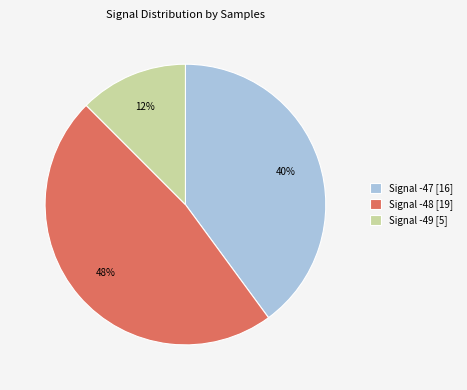

Which has a higher value, Signal -49 [5] or Signal -47 [16]?

Signal -47 [16]